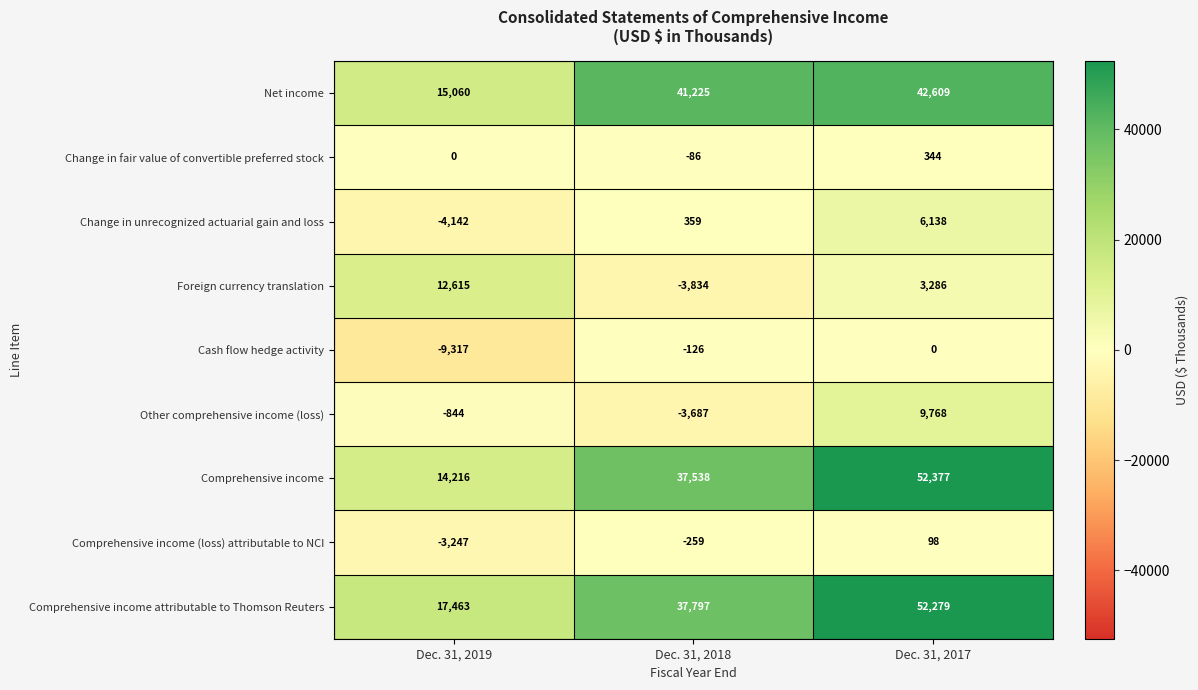

How many data points in Change in unrecognized actuarial gain and loss are less than 359?

1